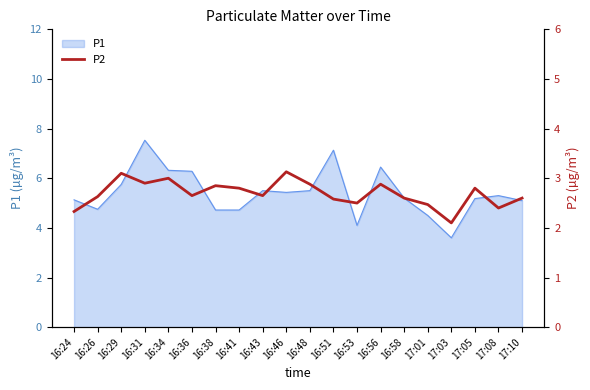

What is the maximum value for P1?

7.5